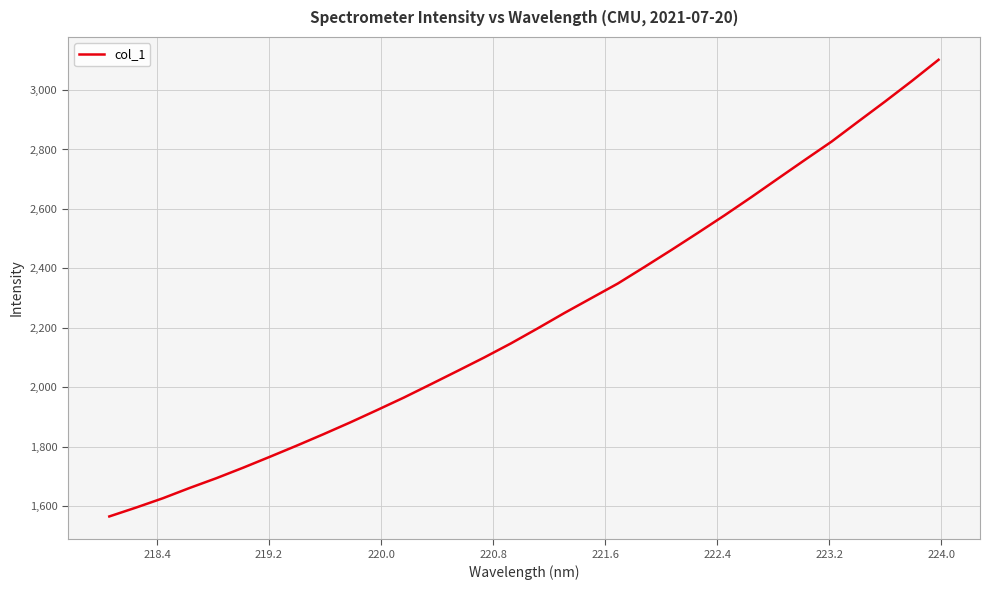

What is the maximum value shown in the chart?

3101.7